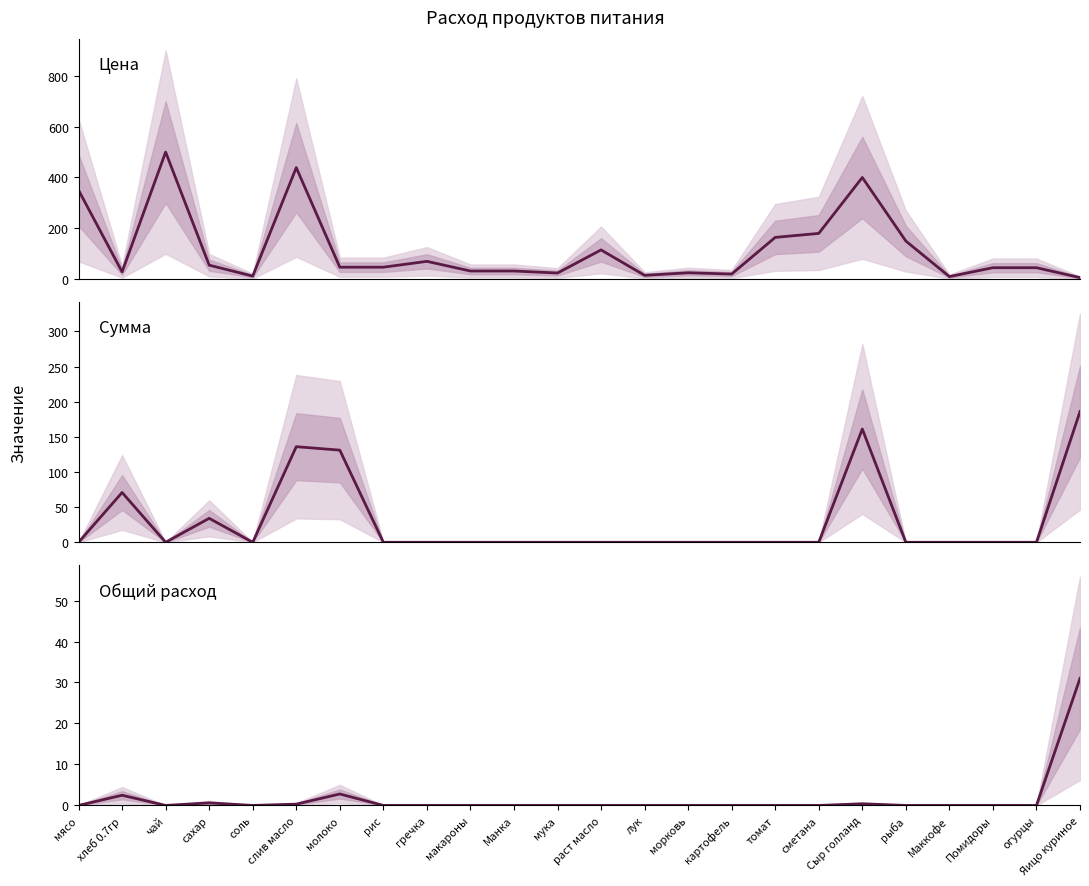

Reading left to right, extract all data points from this chart.

Цена: мясо=350.0	хлеб 0.7гр=28.6	чай=500.0	сахар=55.0	соль=12.0	слив масло=438.9	молоко=47.0	рис=47.0	гречка=70.0	макароны=32.0	Манка=32.0	мука=24.0	раст масло=115.0	лук=15.0	морковь=25.0	картофель=20.0	томат=164.3	сметана=180.0	Сыр голланд=400.0	рыба=150.0	Маккофе=10.0	Помидоры=45.0	огурцы=45.0	Яицо куриное=6.0
Сумма: мясо=0.0	хлеб 0.7гр=70.9	чай=0.0	сахар=34.1	соль=0.0	слив масло=136.1	молоко=131.1	рис=0.0	гречка=0.0	макароны=0.0	Манка=0.0	мука=0.0	раст масло=0.0	лук=0.0	морковь=0.0	картофель=0.0	томат=0.0	сметана=0.0	Сыр голланд=161.2	рыба=0.0	Маккофе=0.0	Помидоры=0.0	огурцы=0.0	Яицо куриное=186.0
Общий расход: мясо=0.0	хлеб 0.7гр=2.5	чай=0.0	сахар=0.6	соль=0.0	слив масло=0.3	молоко=2.8	рис=0.0	гречка=0.0	макароны=0.0	Манка=0.0	мука=0.0	раст масло=0.0	лук=0.0	морковь=0.0	картофель=0.0	томат=0.0	сметана=0.0	Сыр голланд=0.4	рыба=0.0	Маккофе=0.0	Помидоры=0.0	огурцы=0.0	Яицо куриное=31.0